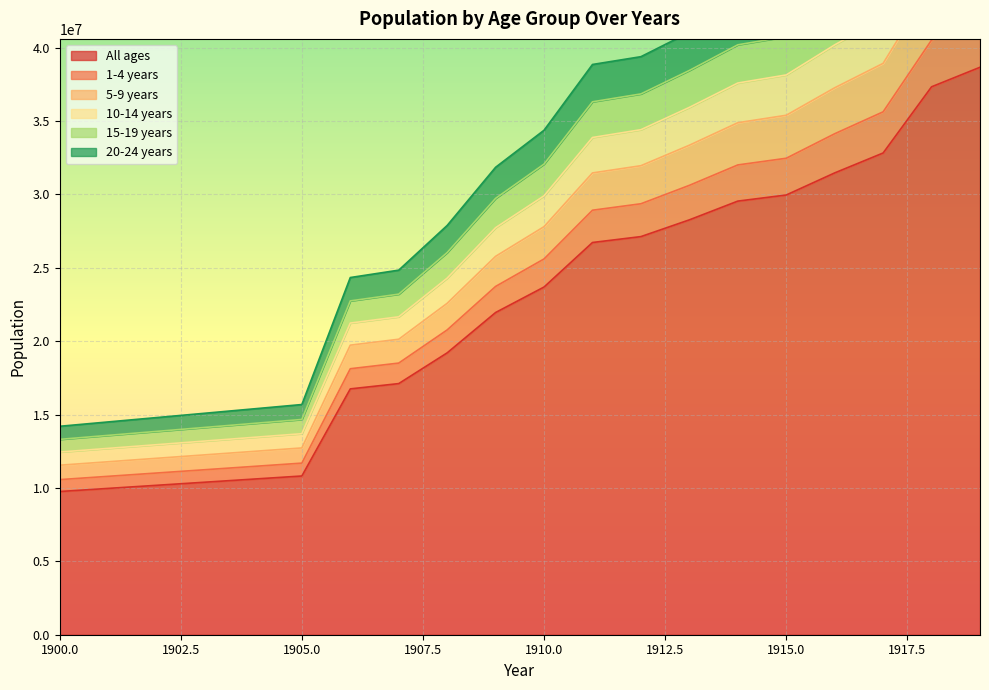

Reading right to left, list all the values displayed in this chart.

All ages: 38657405	37326848	32817276	31460348	29955490	29539426	28262732	27121403	26719698	23687164	21950394	19201646	17107884	16747265	10812975	10601533	10390096	10178657	9967218	9755788
1-4 years: 49562428	47792969	42002056	40182820	38134307	37583254	35923810	34404359	33871886	29899048	27728157	24292128	21656942	21230585	13694702	13444571	13194448	12944321	12694195	12444079
5-9 years: 45903055	44283345	38923305	37258593	35387218	34879029	33346561	31950836	31459274	27799148	25777375	22576942	20129067	19725859	12724177	12488846	12253522	12018194	11782867	11547550
10-14 years: 52825850	50970537	44826110	42907660	40741661	40185965	38439467	36841072	36304499	32060944	29726981	26033808	23201234	22740857	14664841	14393502	14122170	13850835	13579501	13308177
15-19 years: 56057412	54140999	47654117	45663808	43410524	42860285	41037930	39378506	38847278	34367267	31844043	27880233	24835920	24332551	15680860	15384531	15088208	14791883	14495558	14199244
20-24 years: 41965848	40511135	35620894	34128516	32458613	32003879	30613238	29358751	28918916	25599781	23726740	20763941	18504665	18119992	11689773	11464921	11240075	11015226	10790377	10565538